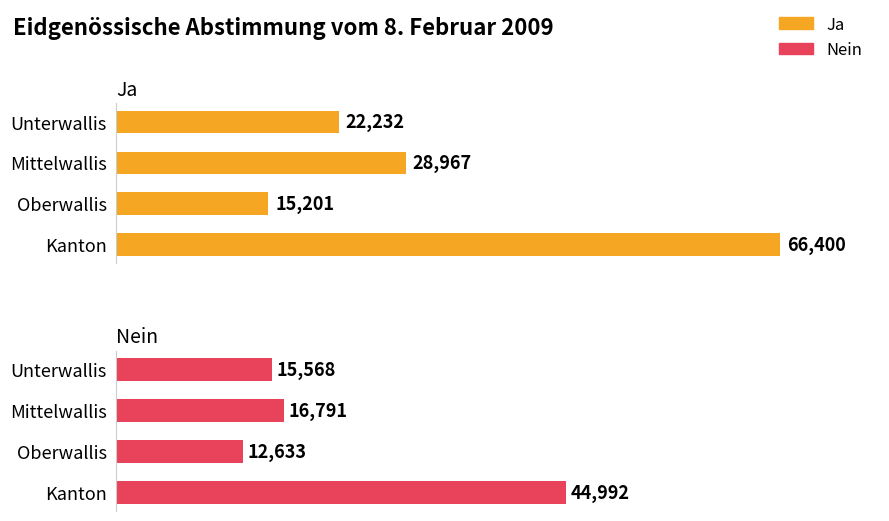

Reading left to right, list all the values displayed in this chart.

Ja: 22232	28967	15201	66400
Nein: 15568	16791	12633	44992